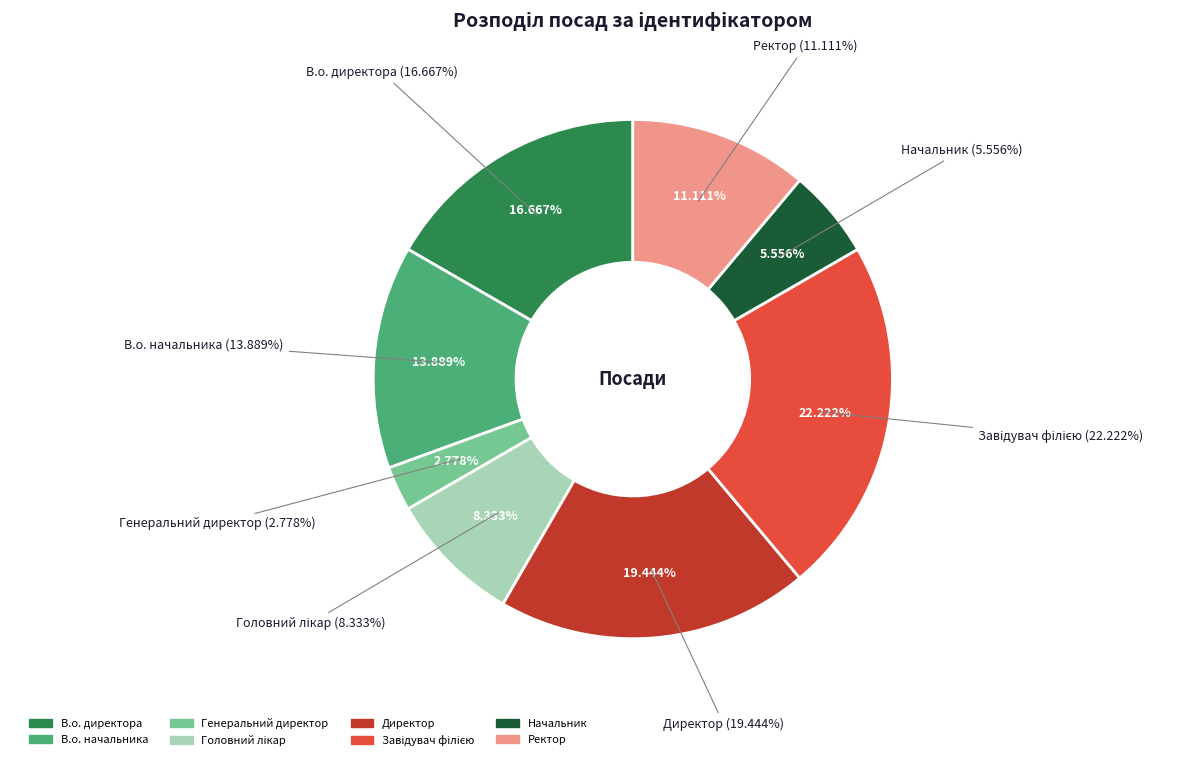

To the nearest percent, what percentage of the pie is Генеральний директор?

3%